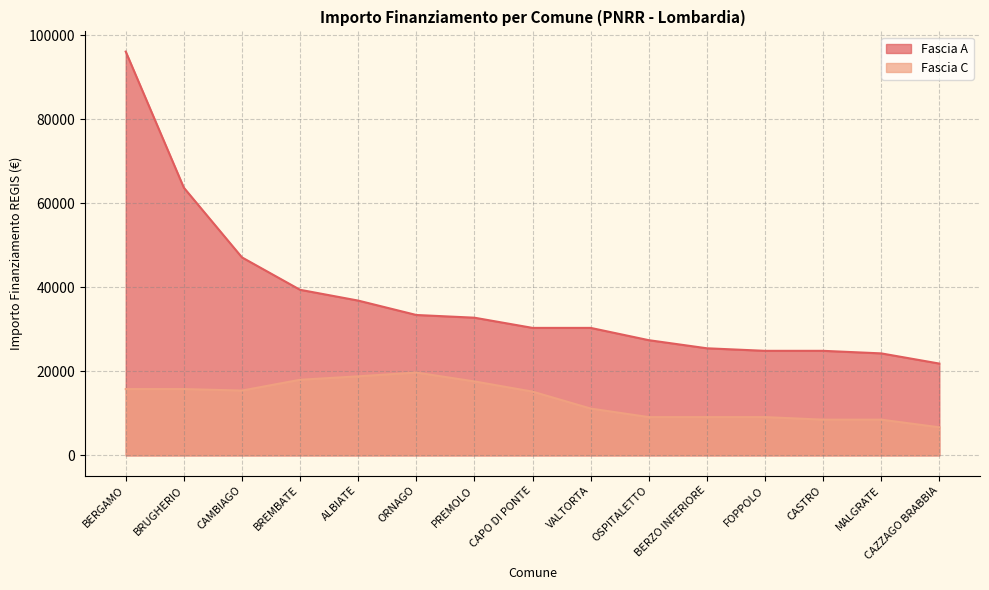

Which series has the largest range (max minus min)?

Fascia A